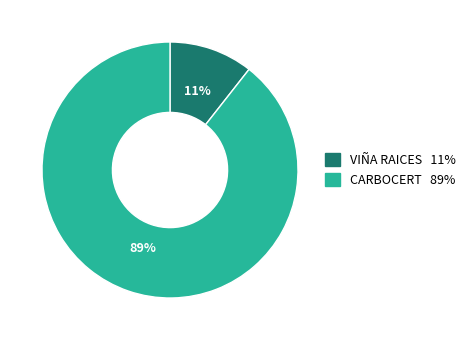

Which category has the smallest portion of the pie?

VIÑA RAICES